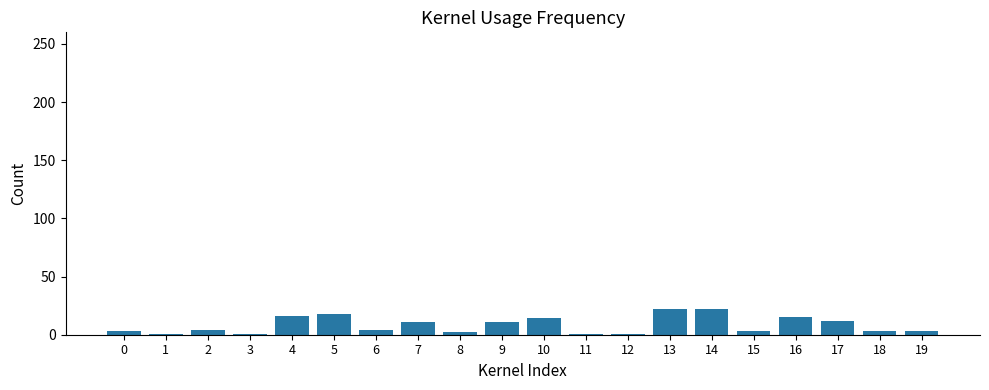

How many series are shown in this chart?

1